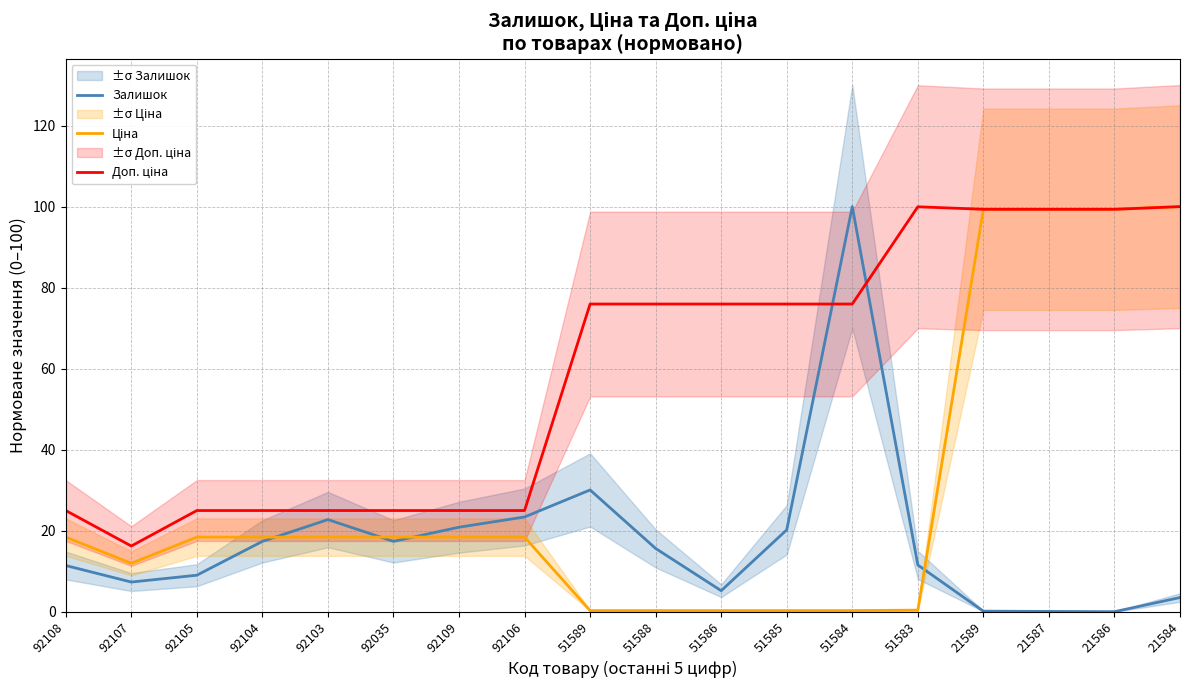

What position from the left is 51583?

14